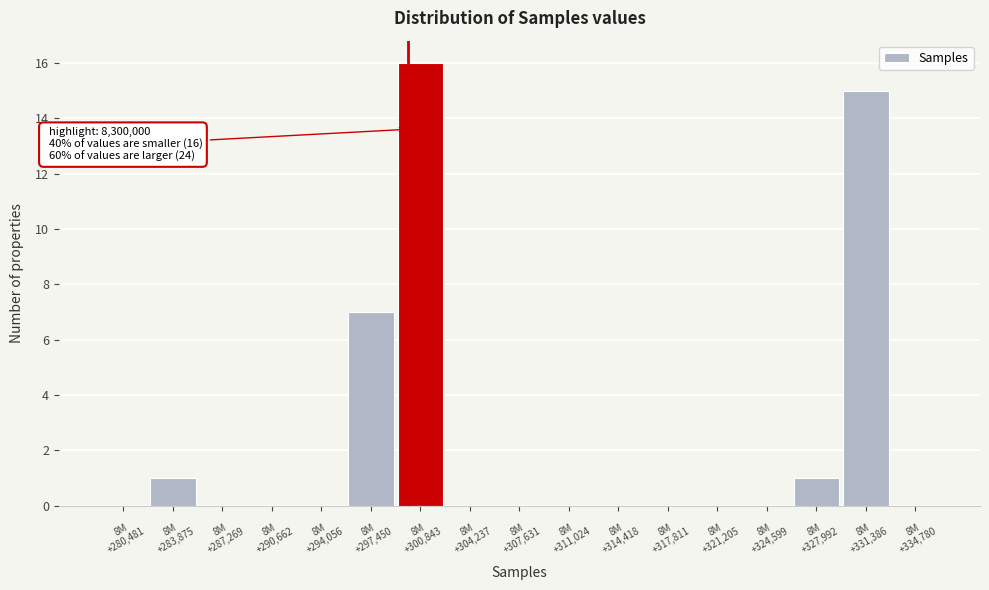

What is the maximum value shown in the chart?

16